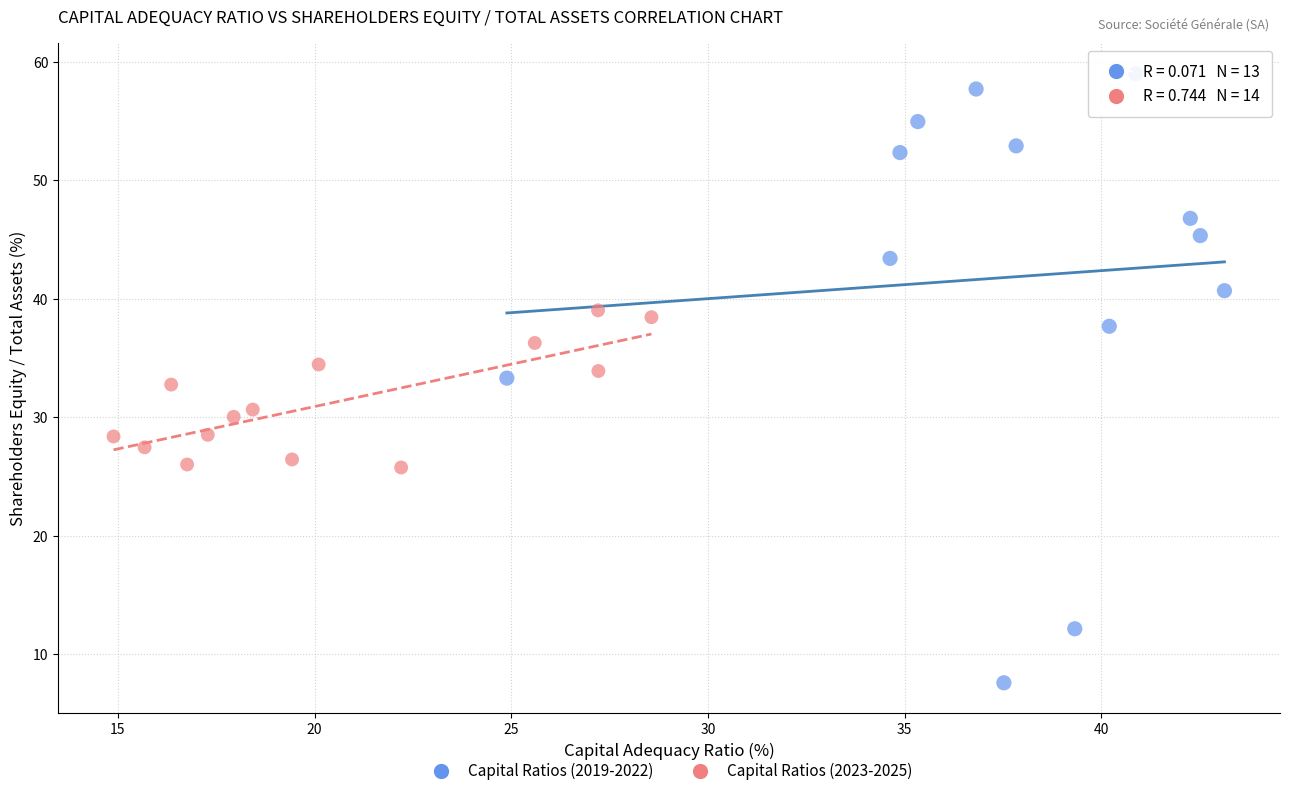

Which series has the largest Y range (max minus min)?

Capital Ratios (2019-2022)